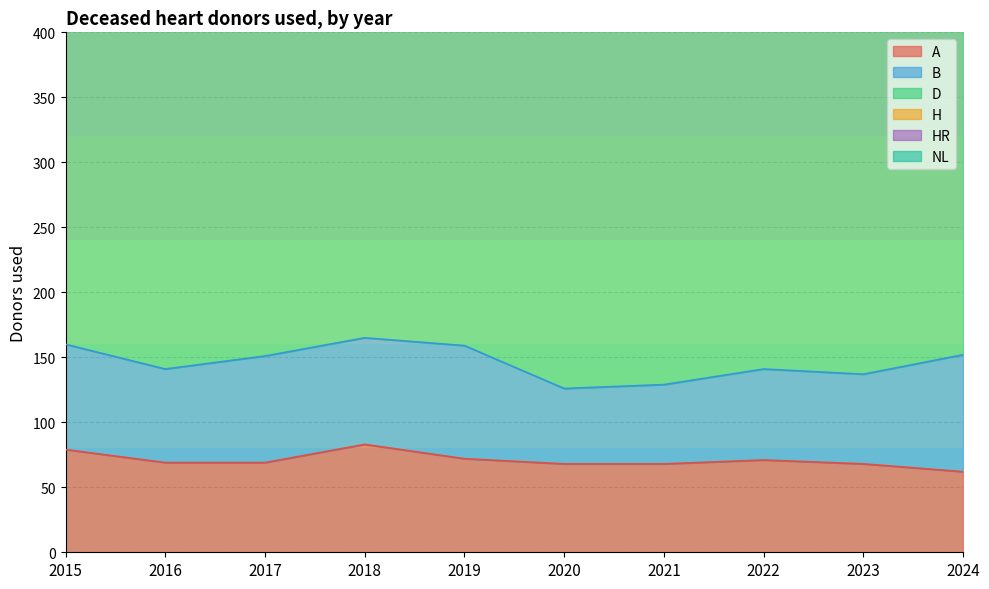

What is the lowest value of the H series?

33